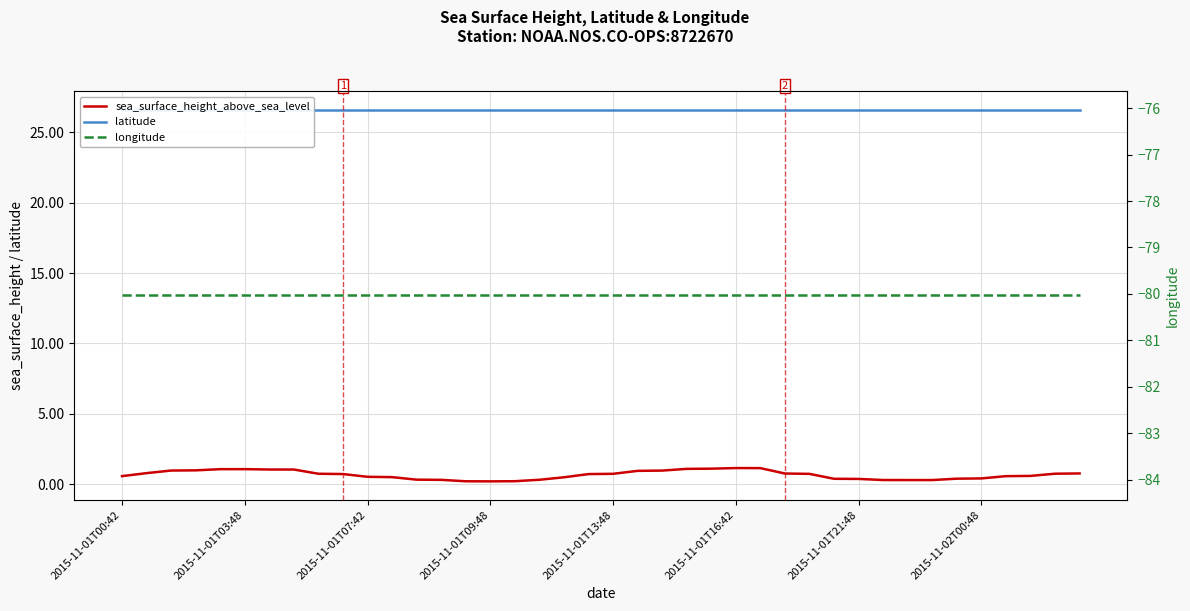

Reading right to left, list all the values displayed in this chart.

sea_surface_height_above_sea_level: 0.8	0.7	0.6	0.6	0.4	0.4	0.3	0.3	0.3	0.4	0.4	0.7	0.8	1.1	1.1	1.1	1.1	1.0	0.9	0.7	0.7	0.5	0.3	0.2	0.2	0.2	0.3	0.3	0.5	0.5	0.7	0.7	1.0	1.0	1.1	1.1	1.0	1.0	0.8	0.6
latitude: 26.6	26.6	26.6	26.6	26.6	26.6	26.6	26.6	26.6	26.6	26.6	26.6	26.6	26.6	26.6	26.6	26.6	26.6	26.6	26.6	26.6	26.6	26.6	26.6	26.6	26.6	26.6	26.6	26.6	26.6	26.6	26.6	26.6	26.6	26.6	26.6	26.6	26.6	26.6	26.6
longitude: -80.0	-80.0	-80.0	-80.0	-80.0	-80.0	-80.0	-80.0	-80.0	-80.0	-80.0	-80.0	-80.0	-80.0	-80.0	-80.0	-80.0	-80.0	-80.0	-80.0	-80.0	-80.0	-80.0	-80.0	-80.0	-80.0	-80.0	-80.0	-80.0	-80.0	-80.0	-80.0	-80.0	-80.0	-80.0	-80.0	-80.0	-80.0	-80.0	-80.0